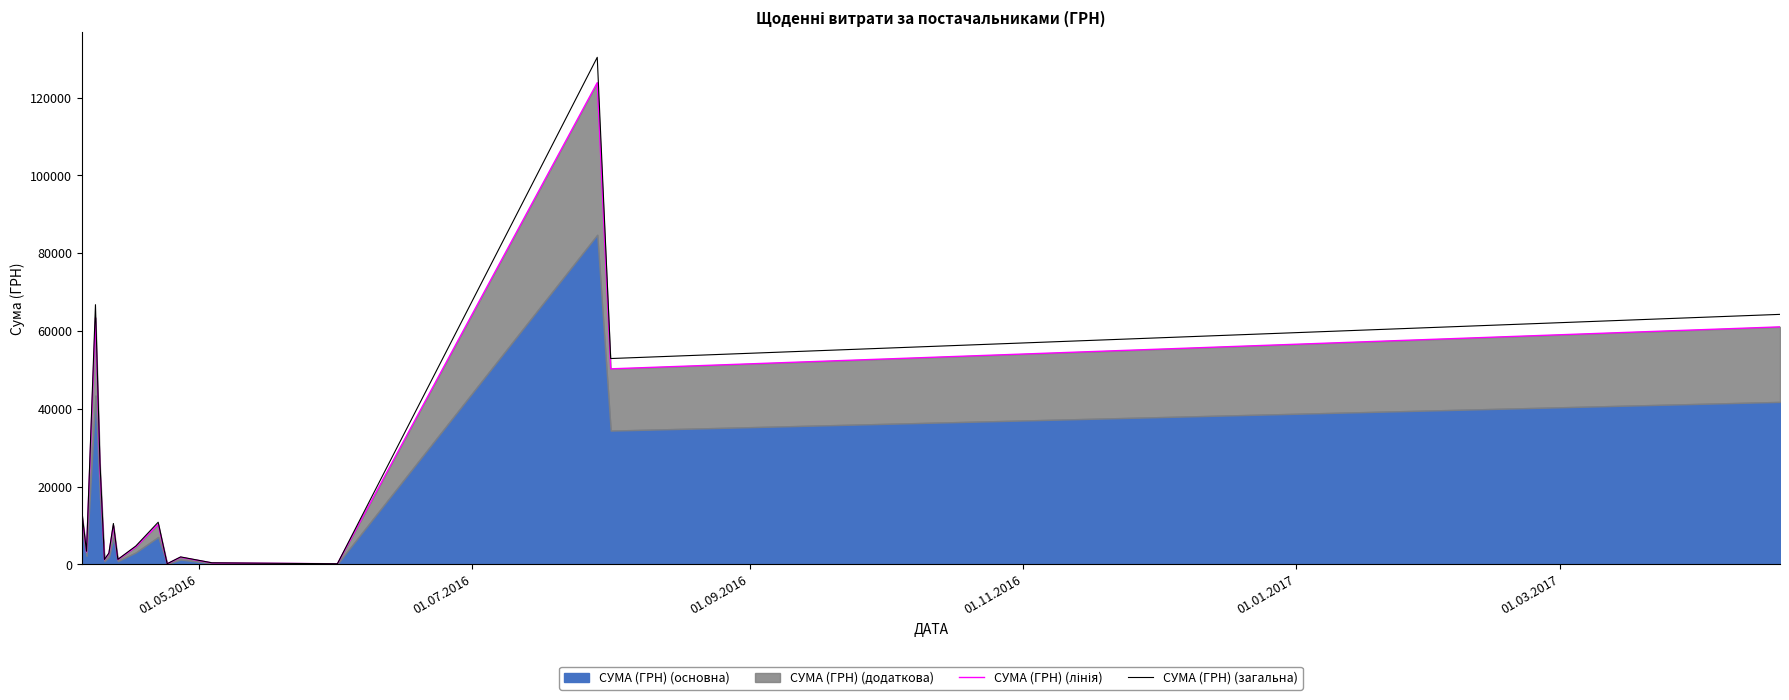

Which series has the largest total across all categories?

СУМА (ГРН) (загальна)